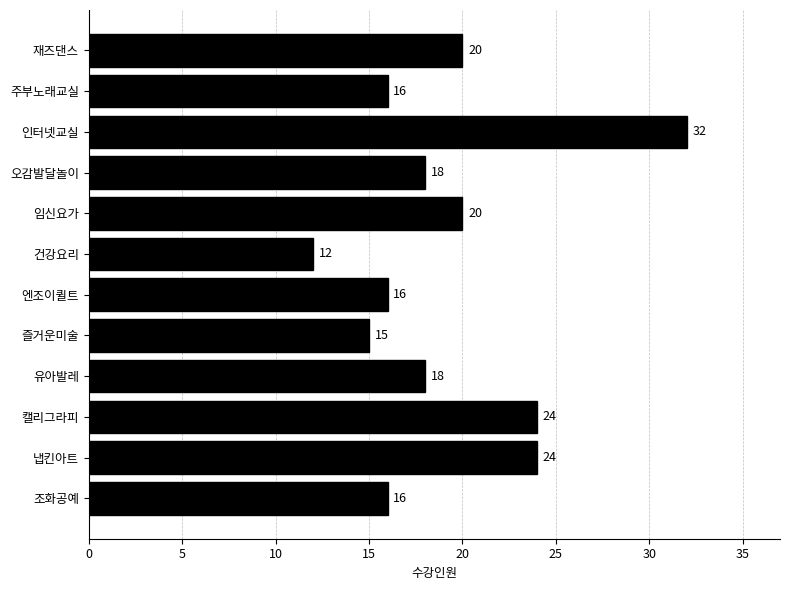

True or false: the data shows 7 at 즐거운미술.

False